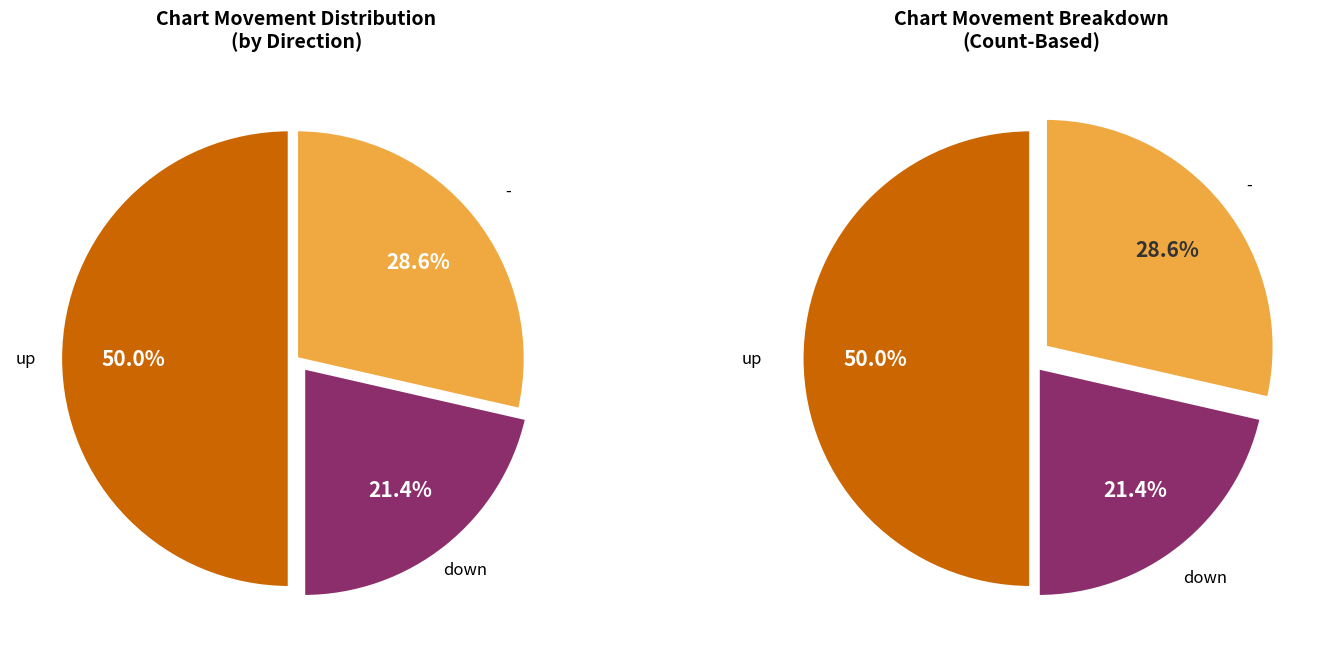

Approximately how many times larger is the value at - compared to down?

1.3